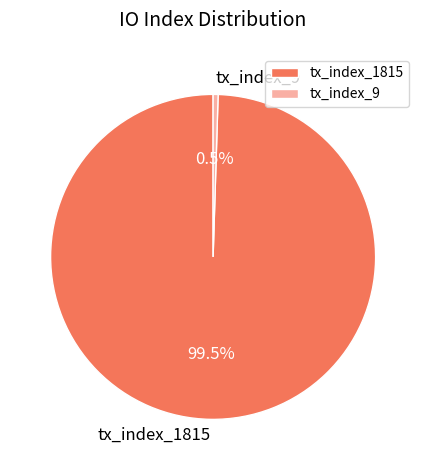

How many segments does this pie chart have?

2